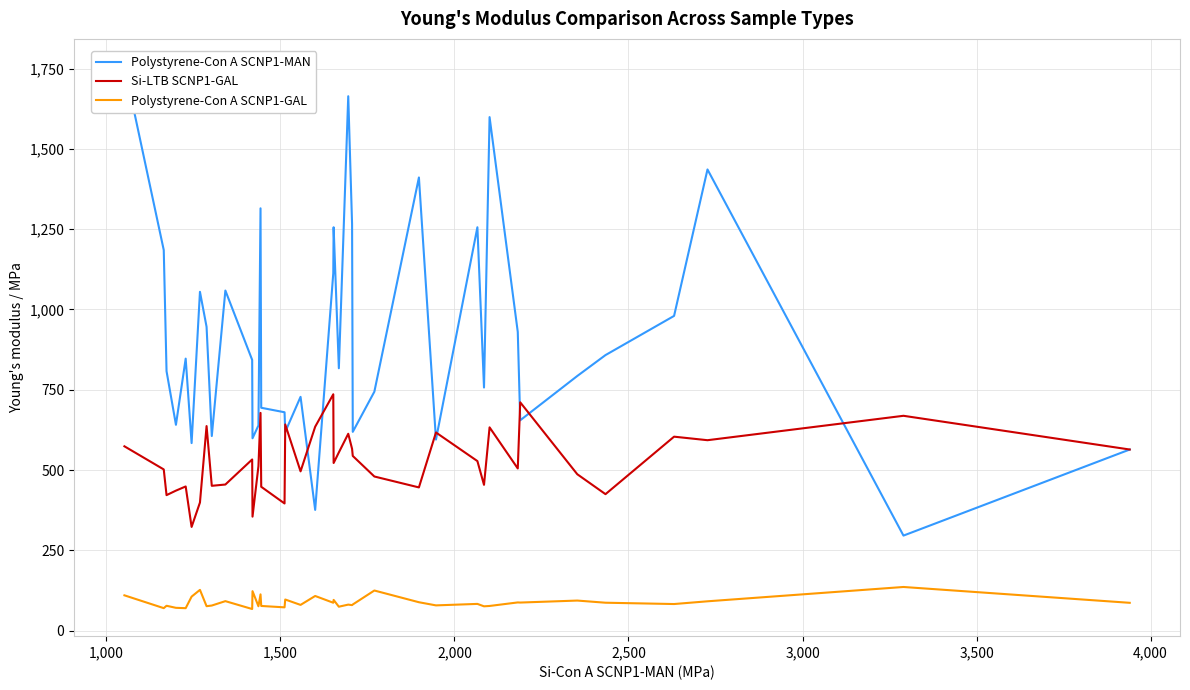

What is the maximum value for Polystyrene-Con A SCNP1-GAL?

136.0